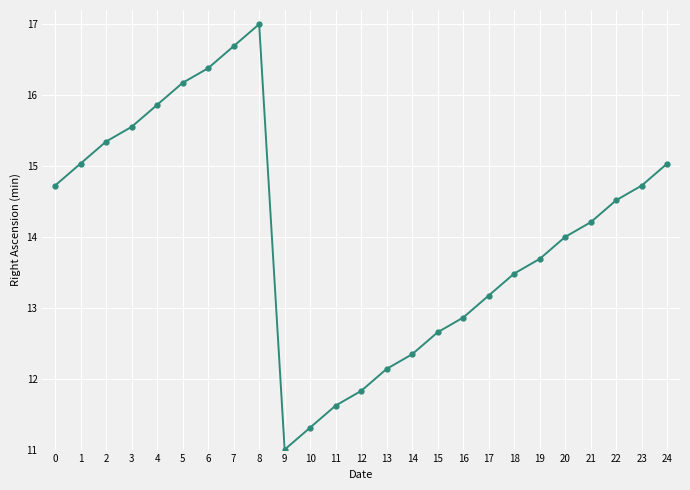

Reading left to right, list all the values displayed in this chart.

0=14.7	1=15.0	2=15.3	3=15.6	4=15.9	5=16.2	6=16.4	7=16.7	8=17.0	9=11.0	10=11.3	11=11.6	12=11.8	13=12.1	14=12.3	15=12.7	16=12.9	17=13.2	18=13.5	19=13.7	20=14.0	21=14.2	22=14.5	23=14.7	24=15.0